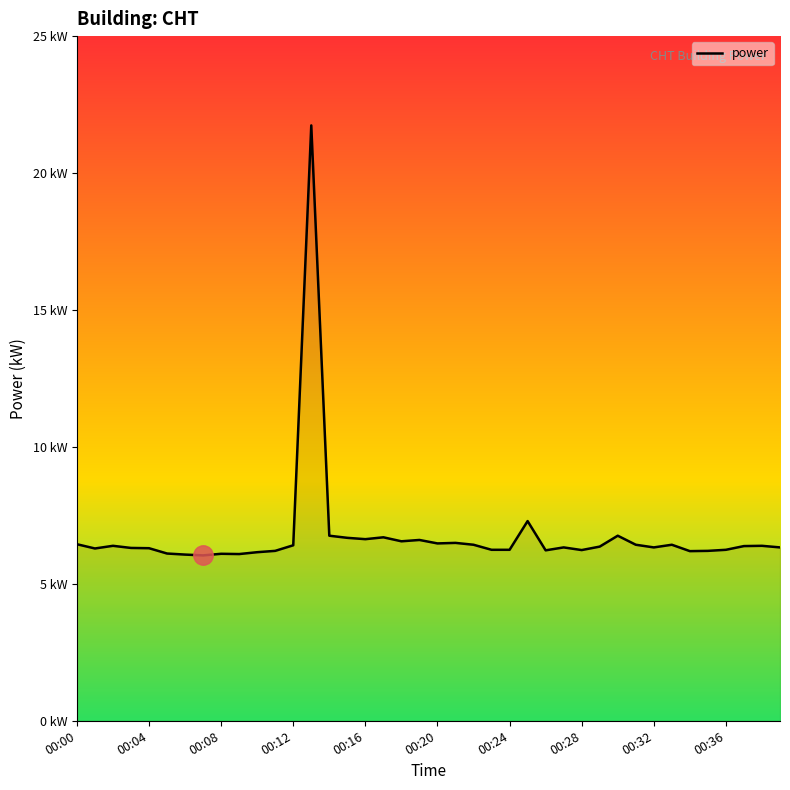

Is this an area chart (filled region under the line)?

Yes